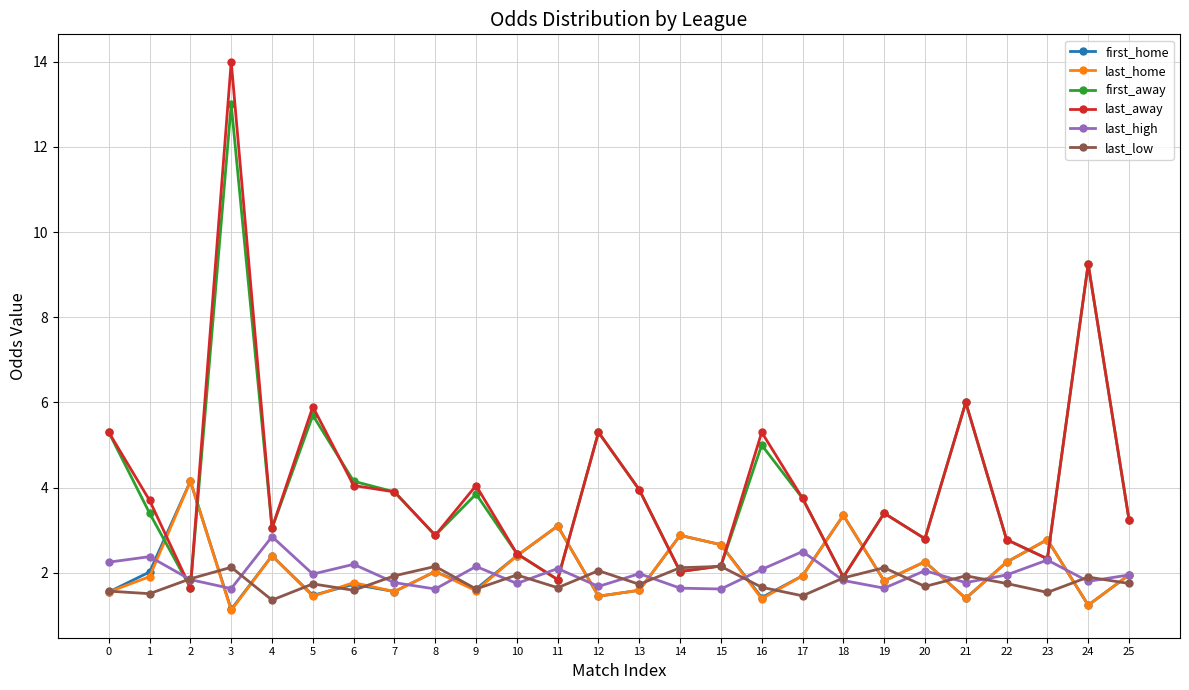

True or false: first_away has more than 2 points higher than both neighbors.

True